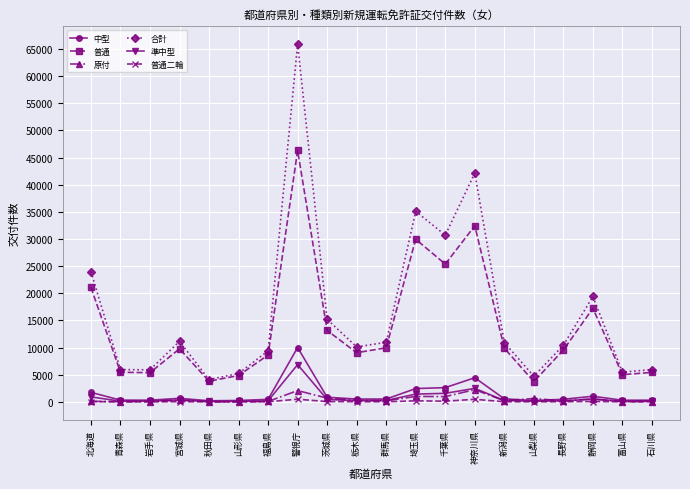

Which category has the highest value across all series?

警視庁